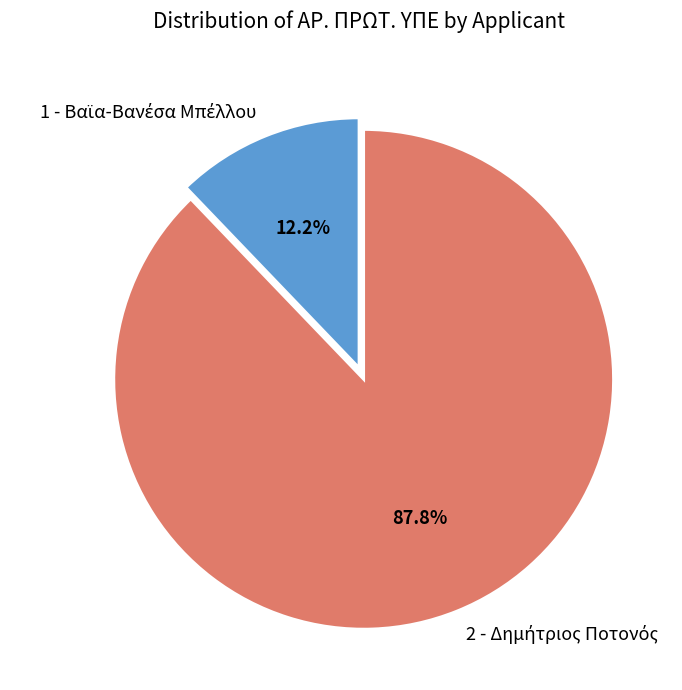

Does any single category account for the majority?

Yes